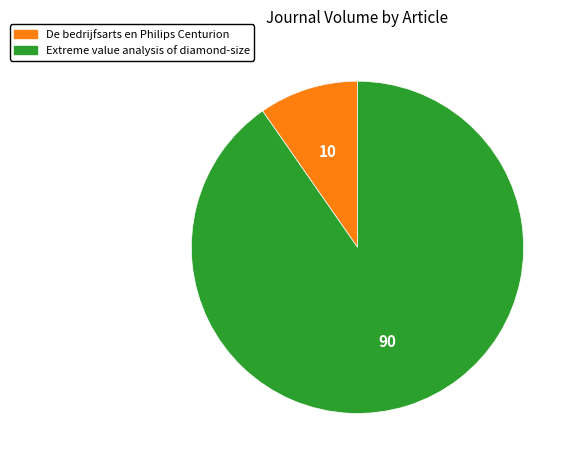

Do Extreme value analysis of diamond-size and De bedrijfsarts en Philips Centurion together represent more than half of the pie?

Yes